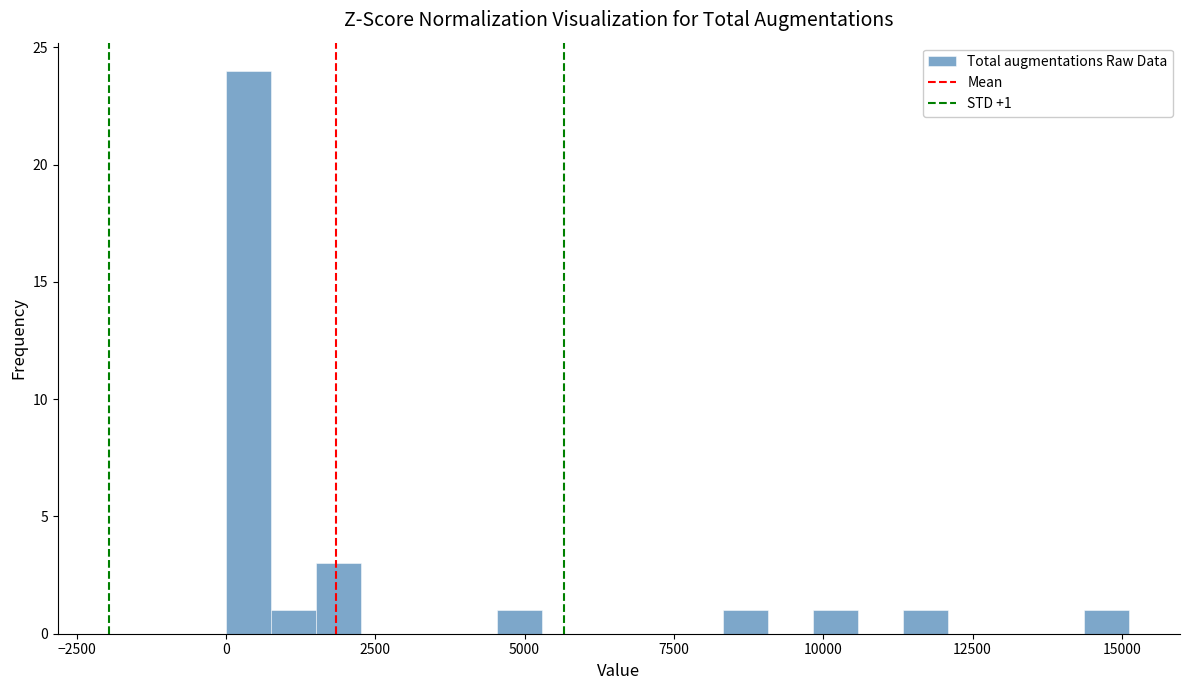

Around what value on the x-axis is the tallest bar? Give the approximate position of its centre, as read against the axis.

500